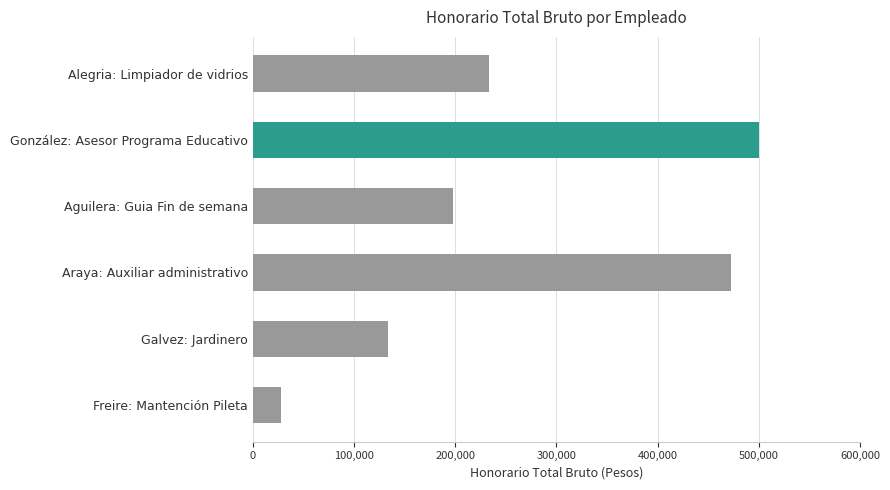

What is the change in value from González: Asesor Programa Educativo to Araya: Auxiliar administrativo?

-27778